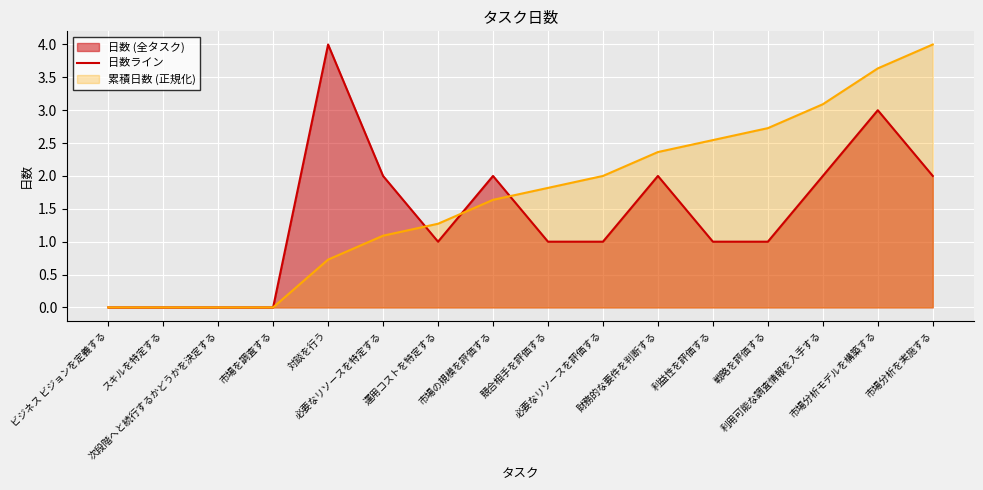

At which category does the data reach its first local valley?

運用コストを特定する